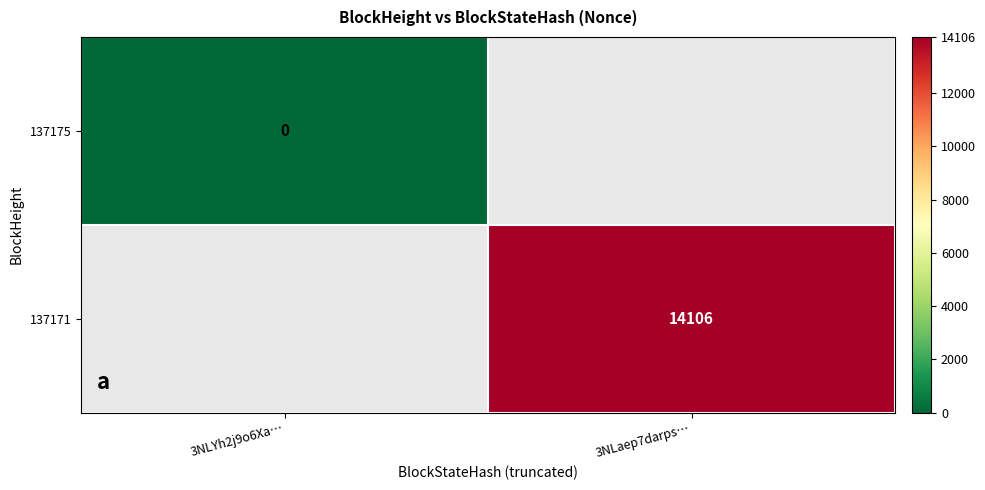

How many distinct data groups are displayed?

2